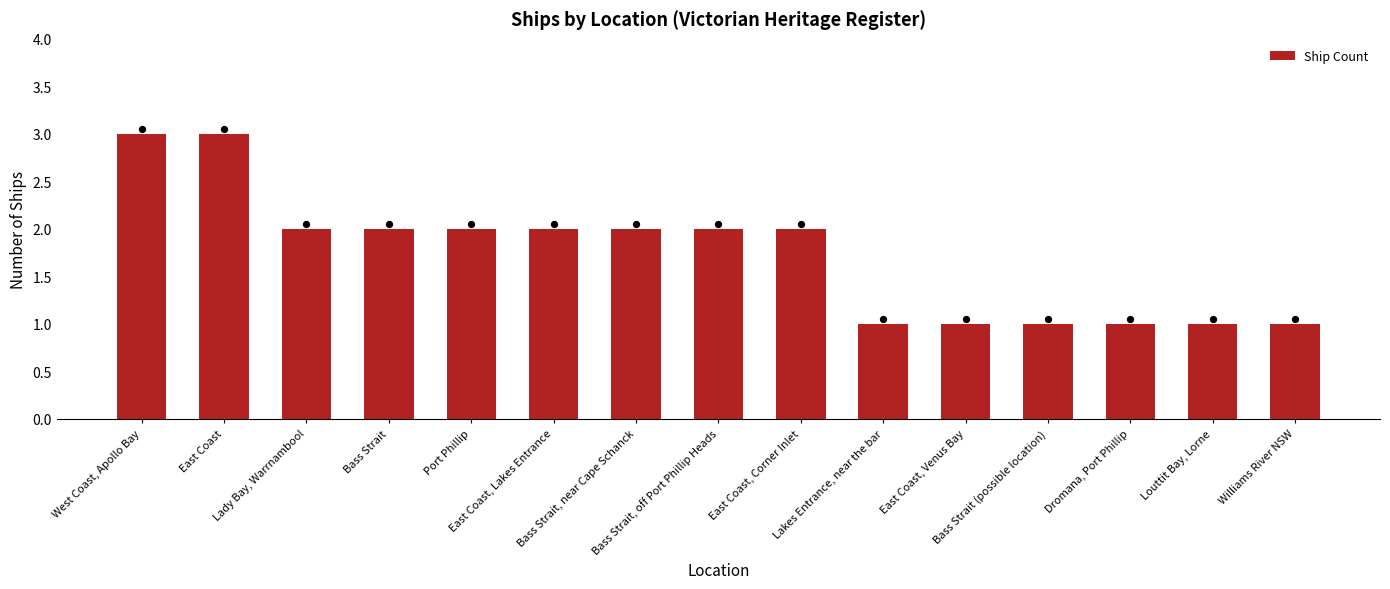

Which has a higher value, Lakes Entrance, near the bar or Louttit Bay, Lorne?

Lakes Entrance, near the bar